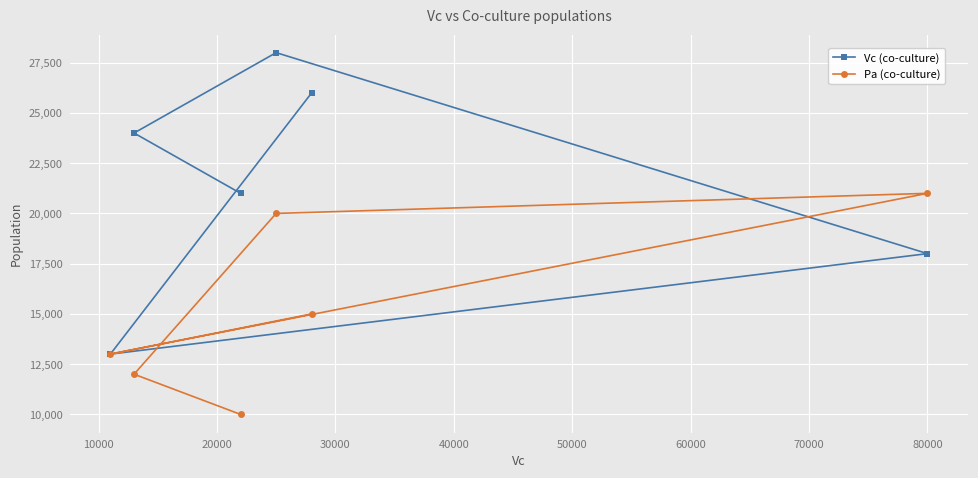

What are all the series names shown in the legend?

Vc (co-culture), Pa (co-culture)